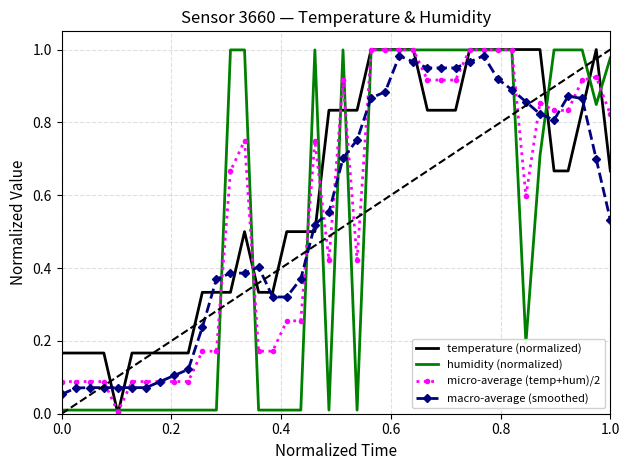

Rank the series by their average value, from highest to lowest.

temperature (normalized), micro-average (temp+hum)/2, macro-average (smoothed), humidity (normalized)